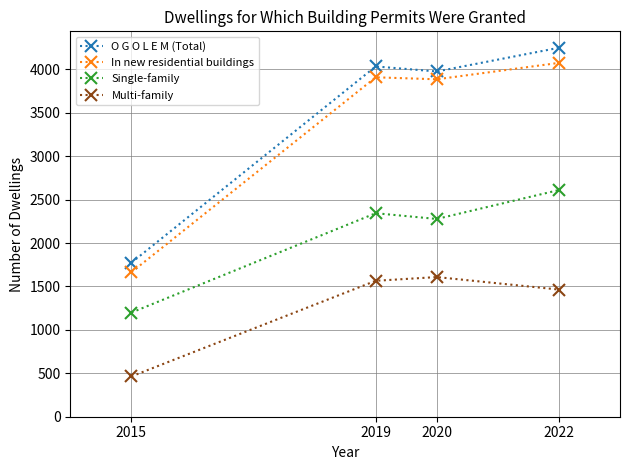

Is it true that Multi-family equals 233 at 2015?

False